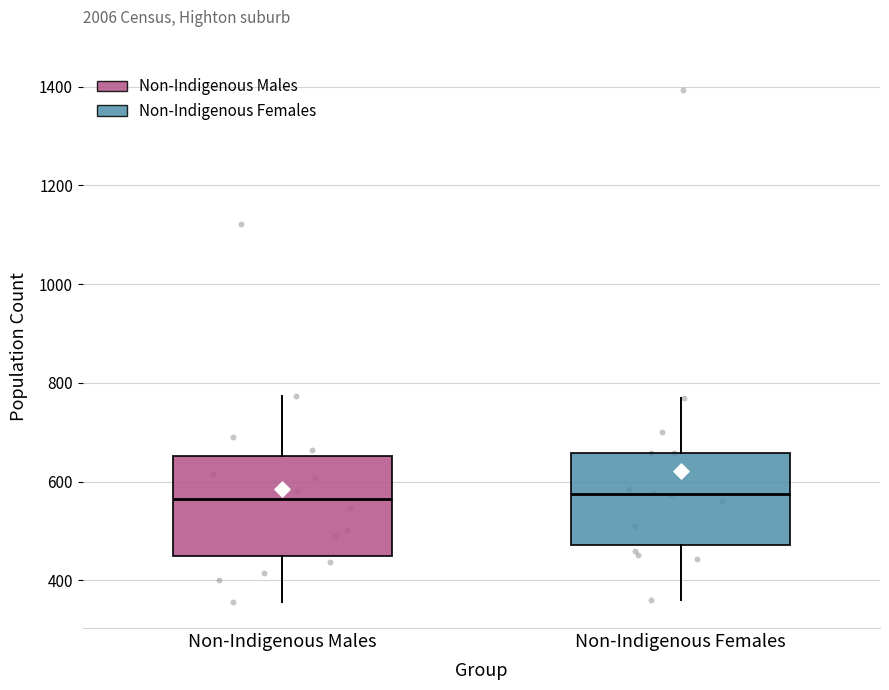

Reading left to right, read every box against the y-axis: the position of its median line, the range the box covers, and the ends of its whiskers. The values are not printed on the chart, so give them approximately, as read against the axis.

Non-Indigenous Males: median 560, box 440 to 660, whiskers 360 to 780
Non-Indigenous Females: median 580, box 480 to 660, whiskers 360 to 760